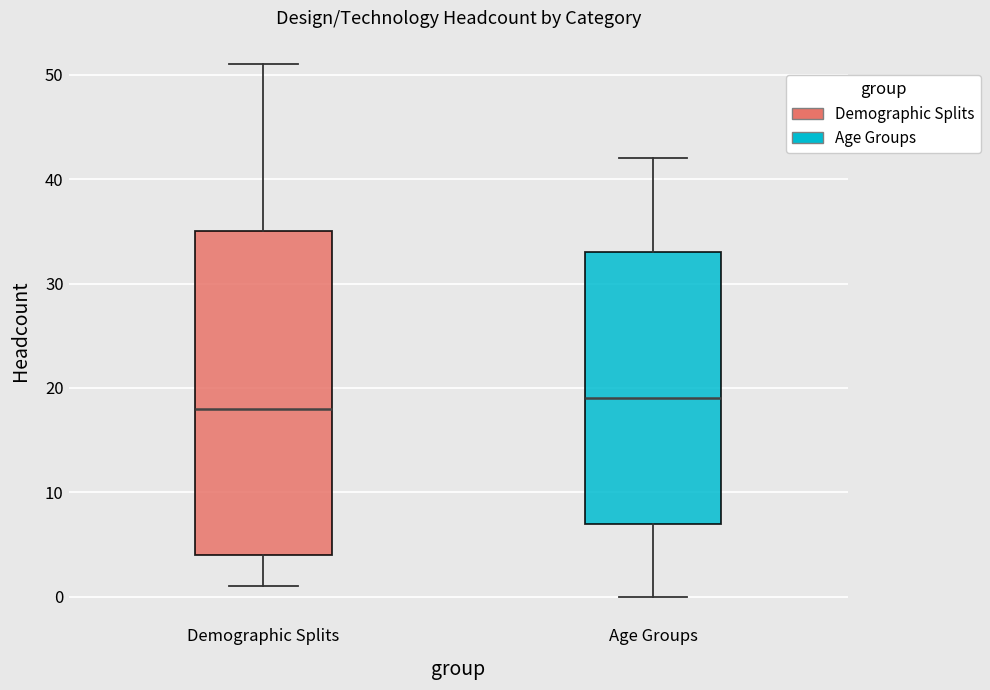

Comparing the boxes themselves (not the whiskers), which one is the tallest?

Demographic Splits